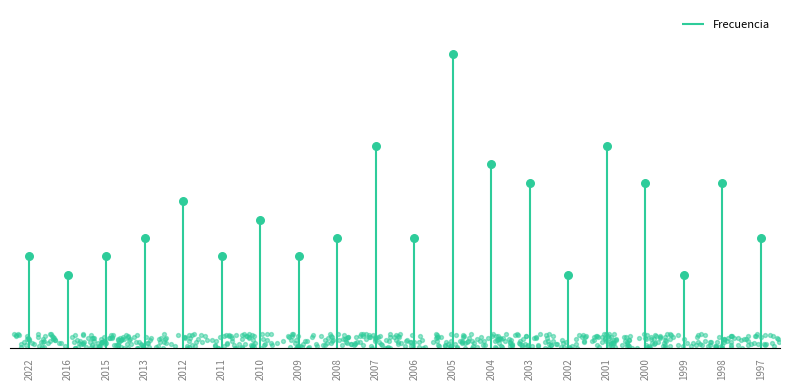

Between 2022 and 2001, which is larger?

2001